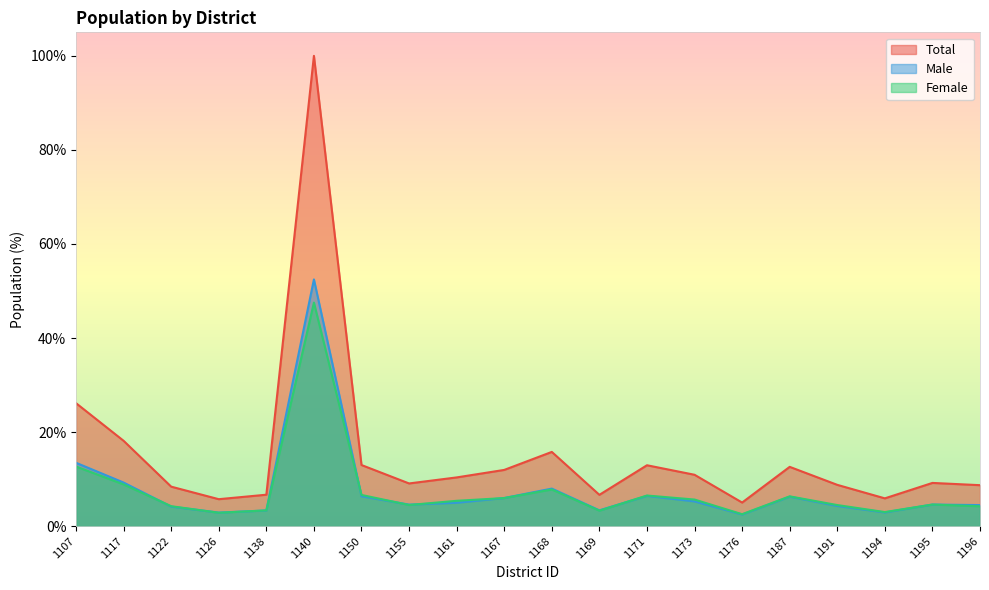

True or false: Female has a value of 4.5 at 1191.

True